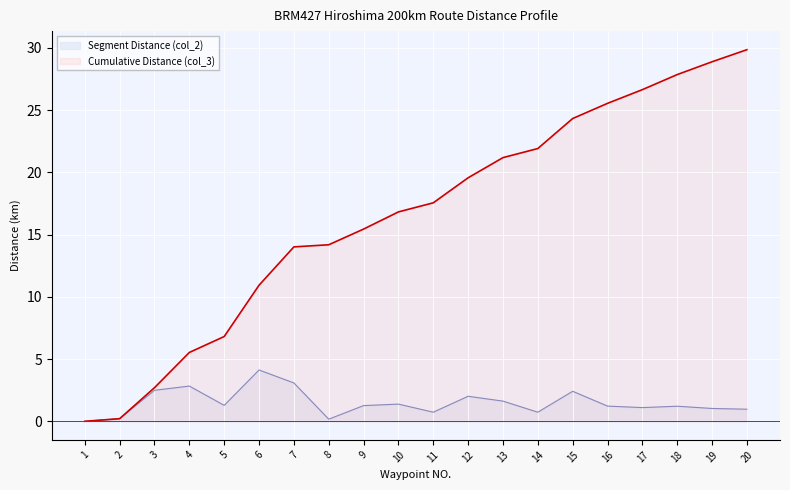

At which category is the sum across all series the highest?

20